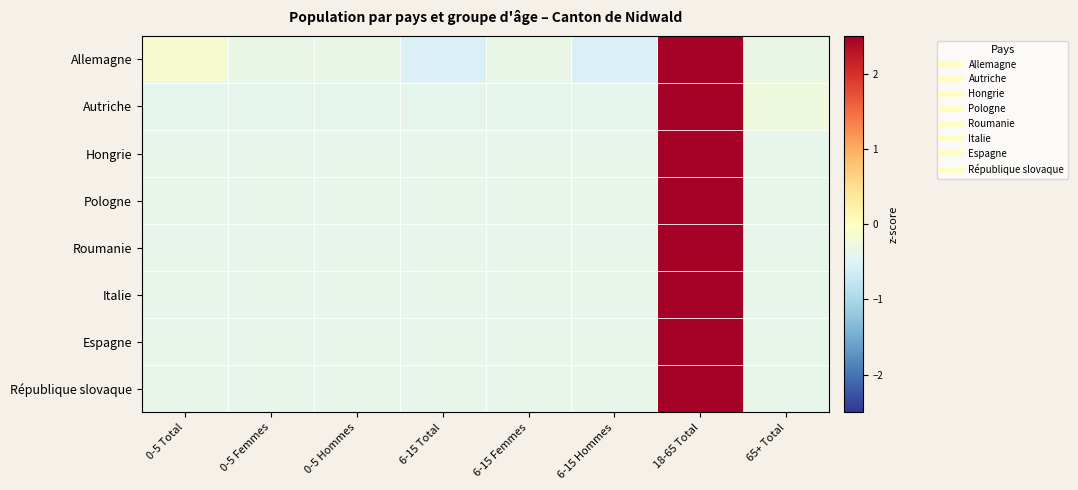

Reading right to left, transcribe all the data shown in this chart.

Allemagne: 65+ Total=-0.3	18-65 Total=2.6	6-15 Hommes=-0.5	6-15 Femmes=-0.3	6-15 Total=-0.5	0-5 Hommes=-0.3	0-5 Femmes=-0.3	0-5 Total=-0.1
Autriche: 65+ Total=-0.3	18-65 Total=2.6	6-15 Hommes=-0.4	6-15 Femmes=-0.4	6-15 Total=-0.4	0-5 Hommes=-0.4	0-5 Femmes=-0.4	0-5 Total=-0.4
Hongrie: 65+ Total=-0.4	18-65 Total=2.6	6-15 Hommes=-0.4	6-15 Femmes=-0.4	6-15 Total=-0.4	0-5 Hommes=-0.4	0-5 Femmes=-0.4	0-5 Total=-0.4
Pologne: 65+ Total=-0.4	18-65 Total=2.6	6-15 Hommes=-0.4	6-15 Femmes=-0.4	6-15 Total=-0.4	0-5 Hommes=-0.4	0-5 Femmes=-0.4	0-5 Total=-0.4
Roumanie: 65+ Total=-0.4	18-65 Total=2.6	6-15 Hommes=-0.4	6-15 Femmes=-0.4	6-15 Total=-0.4	0-5 Hommes=-0.4	0-5 Femmes=-0.4	0-5 Total=-0.4
Italie: 65+ Total=-0.4	18-65 Total=2.6	6-15 Hommes=-0.4	6-15 Femmes=-0.4	6-15 Total=-0.4	0-5 Hommes=-0.4	0-5 Femmes=-0.4	0-5 Total=-0.4
Espagne: 65+ Total=-0.4	18-65 Total=2.6	6-15 Hommes=-0.4	6-15 Femmes=-0.4	6-15 Total=-0.4	0-5 Hommes=-0.4	0-5 Femmes=-0.4	0-5 Total=-0.4
République slovaque: 65+ Total=-0.4	18-65 Total=2.6	6-15 Hommes=-0.4	6-15 Femmes=-0.4	6-15 Total=-0.4	0-5 Hommes=-0.4	0-5 Femmes=-0.4	0-5 Total=-0.4